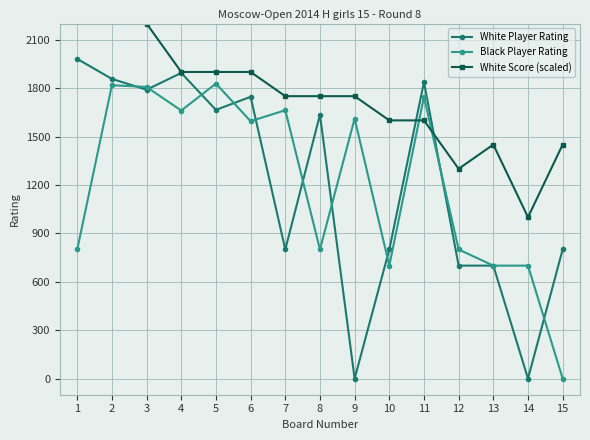

In Black Player Rating, how many points are higher than both neighbors (excluding endpoints)?

5